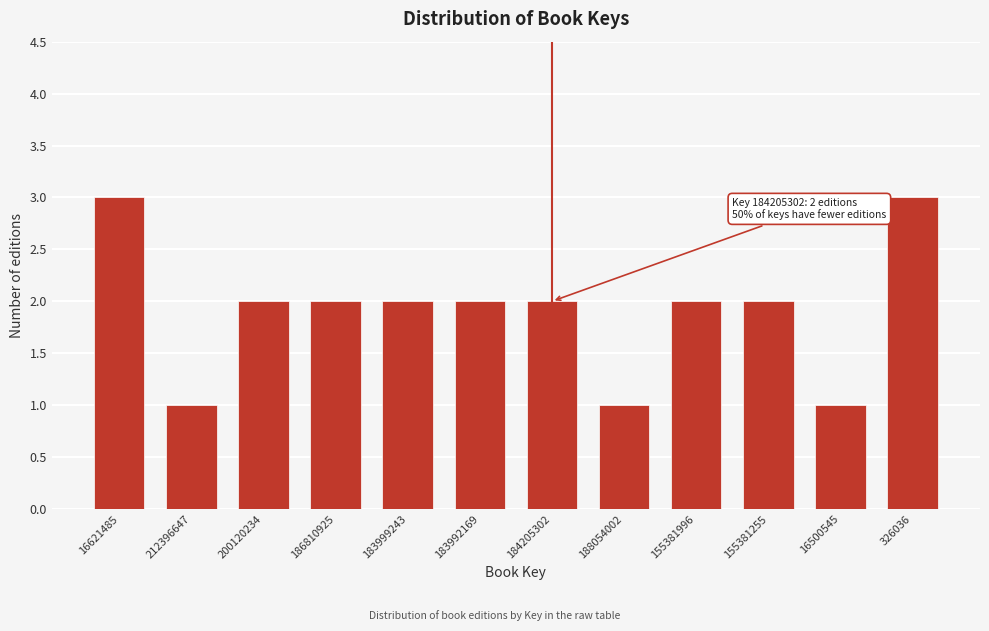

Reading left to right, list all the values displayed in this chart.

3	1	2	2	2	2	2	1	2	2	1	3